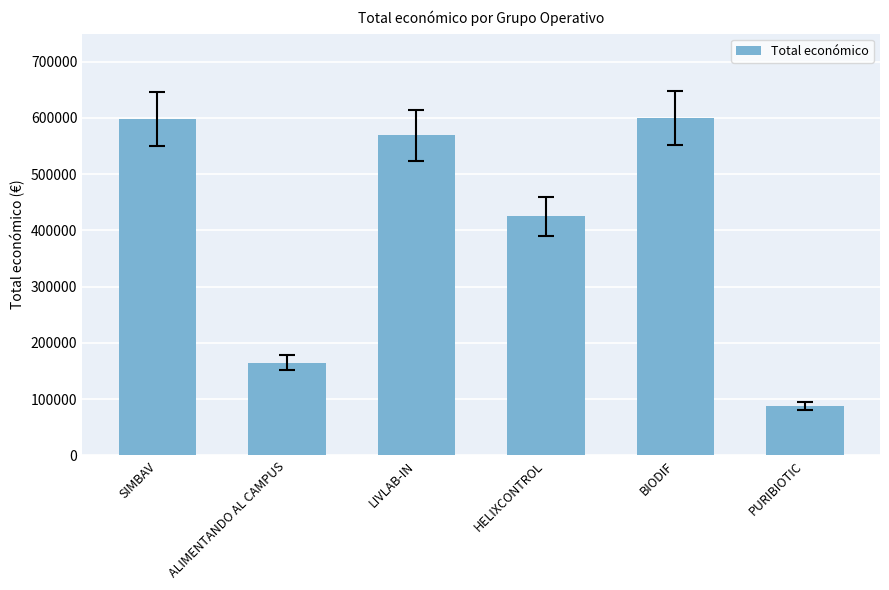

What is the change in value from HELIXCONTROL to PURIBIOTIC?

-336560